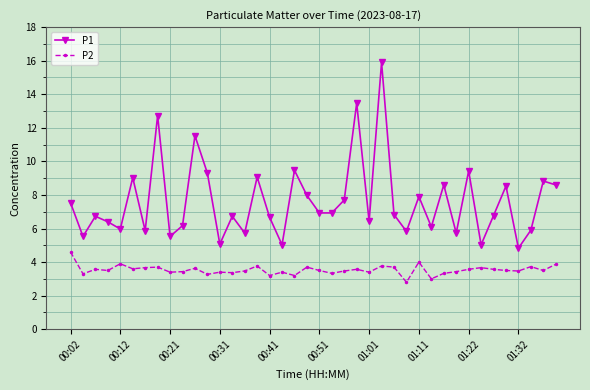

Which series has the widest spread of values?

P1